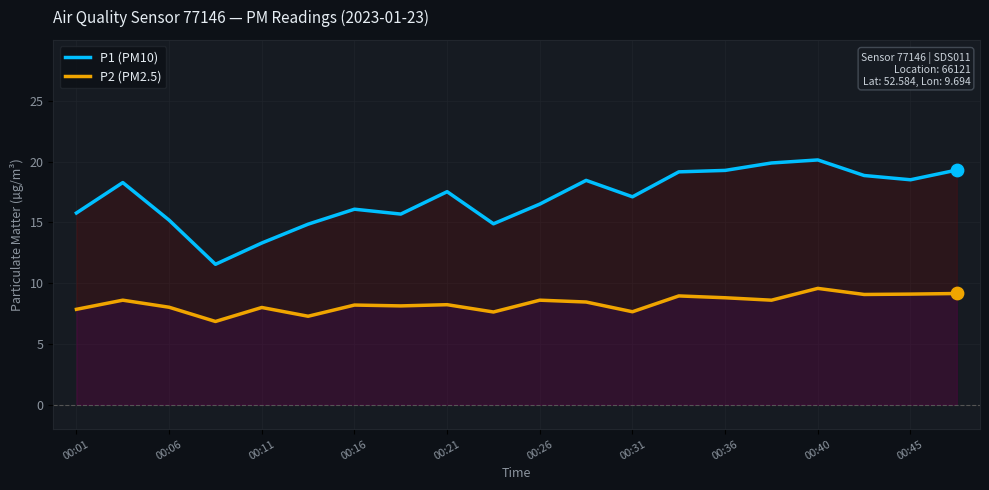

Which series has the largest total across all categories?

P1 (PM10)